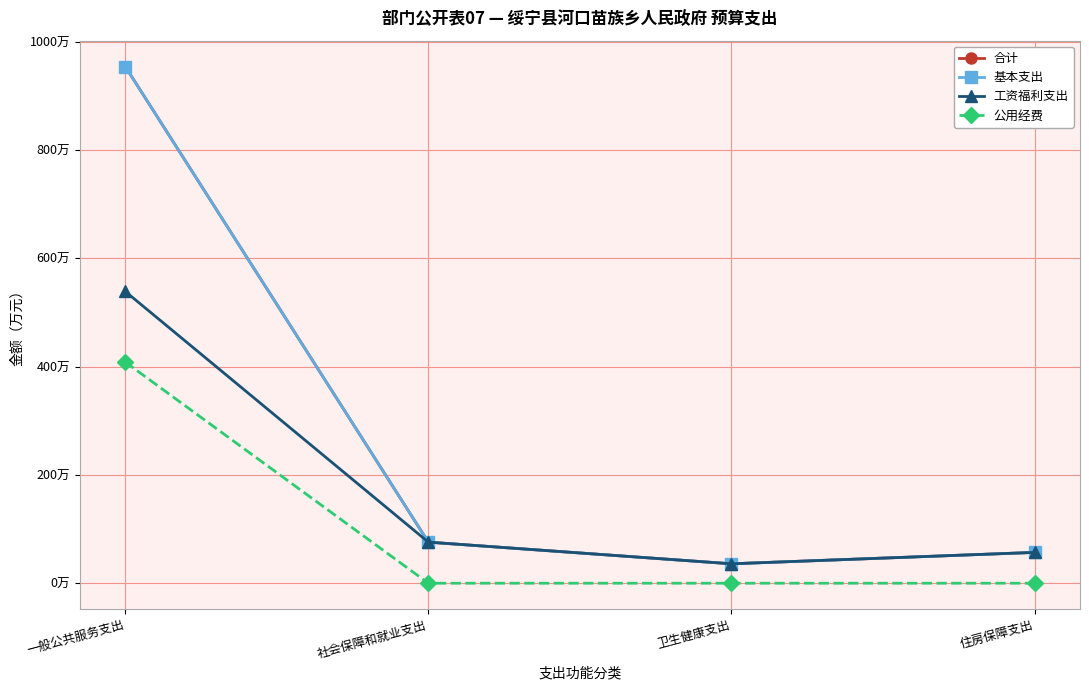

What is the label of the 3rd point from the left?

卫生健康支出